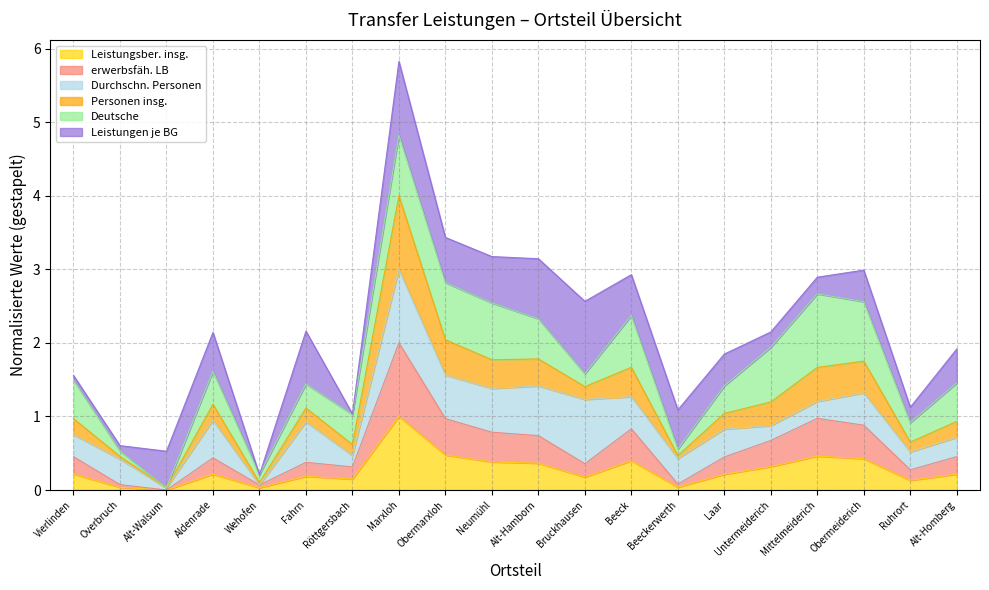

Does the chart have visible grid lines?

Yes